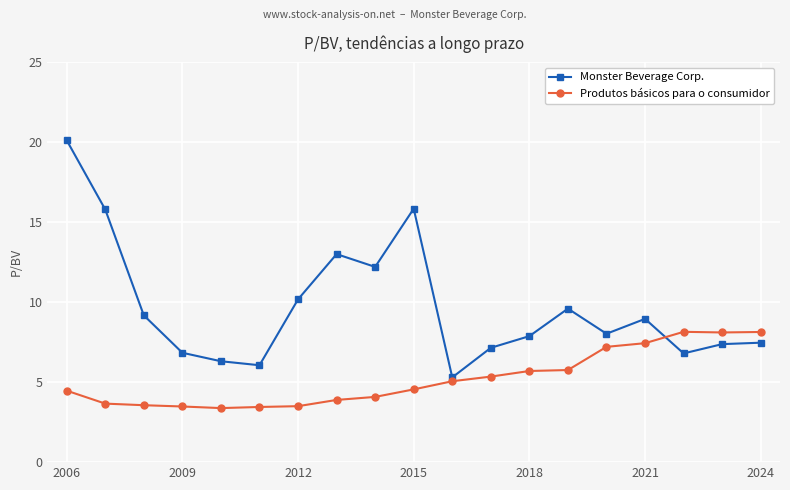

Which series has the widest spread of values?

Monster Beverage Corp.